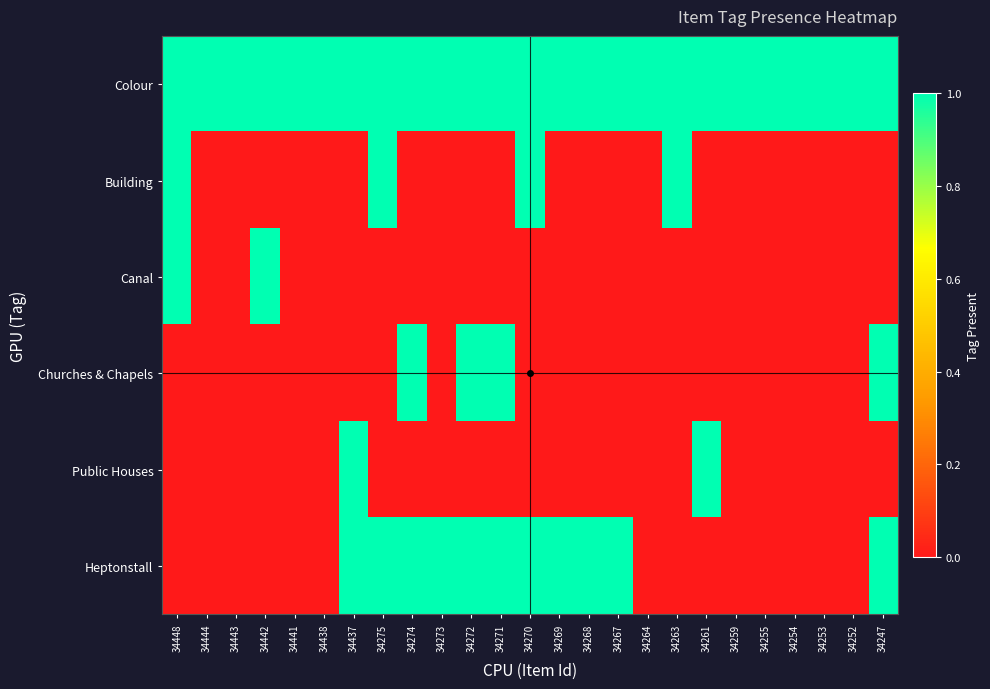

Reading right to left, list all the values displayed in this chart.

Colour: 34247=1	34252=1	34253=1	34254=1	34255=1	34259=1	34261=1	34263=1	34264=1	34267=1	34268=1	34269=1	34270=1	34271=1	34272=1	34273=1	34274=1	34275=1	34437=1	34438=1	34441=1	34442=1	34443=1	34444=1	34448=1
Building: 34247=0	34252=0	34253=0	34254=0	34255=0	34259=0	34261=0	34263=1	34264=0	34267=0	34268=0	34269=0	34270=1	34271=0	34272=0	34273=0	34274=0	34275=1	34437=0	34438=0	34441=0	34442=0	34443=0	34444=0	34448=1
Canal: 34247=0	34252=0	34253=0	34254=0	34255=0	34259=0	34261=0	34263=0	34264=0	34267=0	34268=0	34269=0	34270=0	34271=0	34272=0	34273=0	34274=0	34275=0	34437=0	34438=0	34441=0	34442=1	34443=0	34444=0	34448=1
Churches & Chapels: 34247=1	34252=0	34253=0	34254=0	34255=0	34259=0	34261=0	34263=0	34264=0	34267=0	34268=0	34269=0	34270=0	34271=1	34272=1	34273=0	34274=1	34275=0	34437=0	34438=0	34441=0	34442=0	34443=0	34444=0	34448=0
Public Houses: 34247=0	34252=0	34253=0	34254=0	34255=0	34259=0	34261=1	34263=0	34264=0	34267=0	34268=0	34269=0	34270=0	34271=0	34272=0	34273=0	34274=0	34275=0	34437=1	34438=0	34441=0	34442=0	34443=0	34444=0	34448=0
Heptonstall: 34247=1	34252=0	34253=0	34254=0	34255=0	34259=0	34261=0	34263=0	34264=0	34267=1	34268=1	34269=1	34270=1	34271=1	34272=1	34273=1	34274=1	34275=1	34437=1	34438=0	34441=0	34442=0	34443=0	34444=0	34448=0